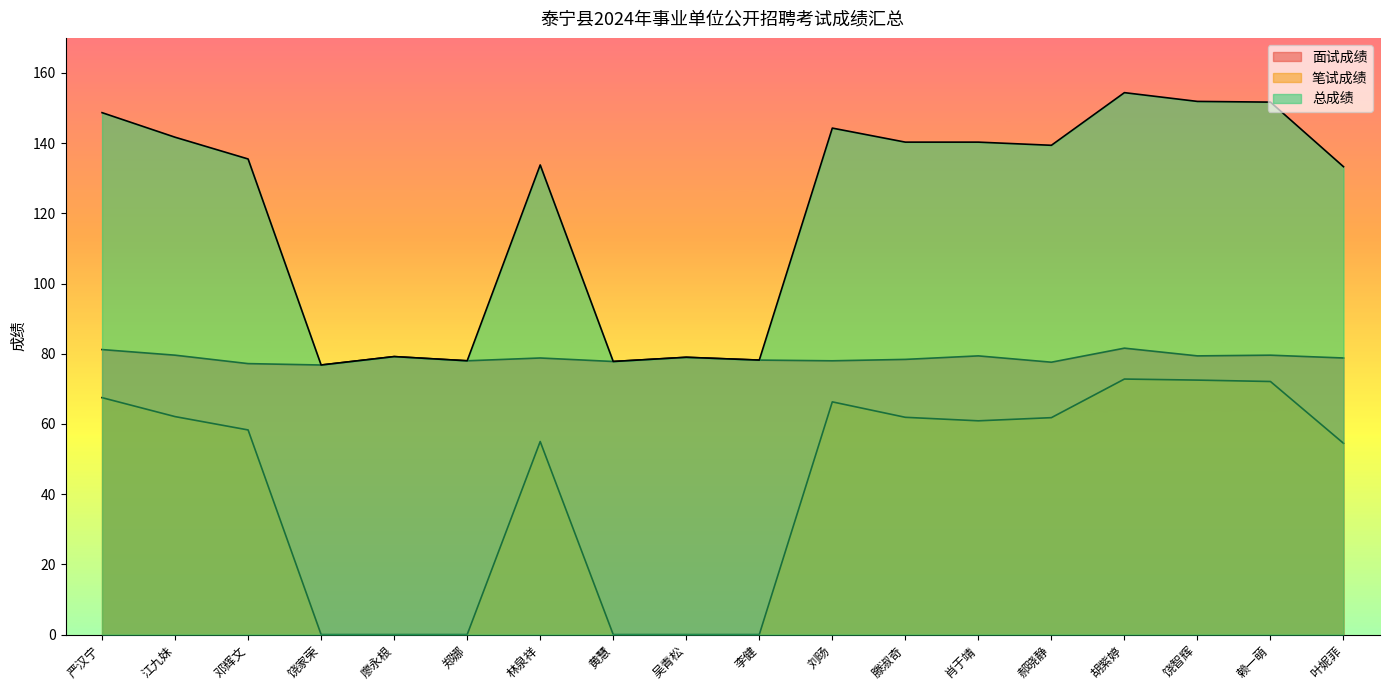

What is the minimum value for 面试成绩?

76.8